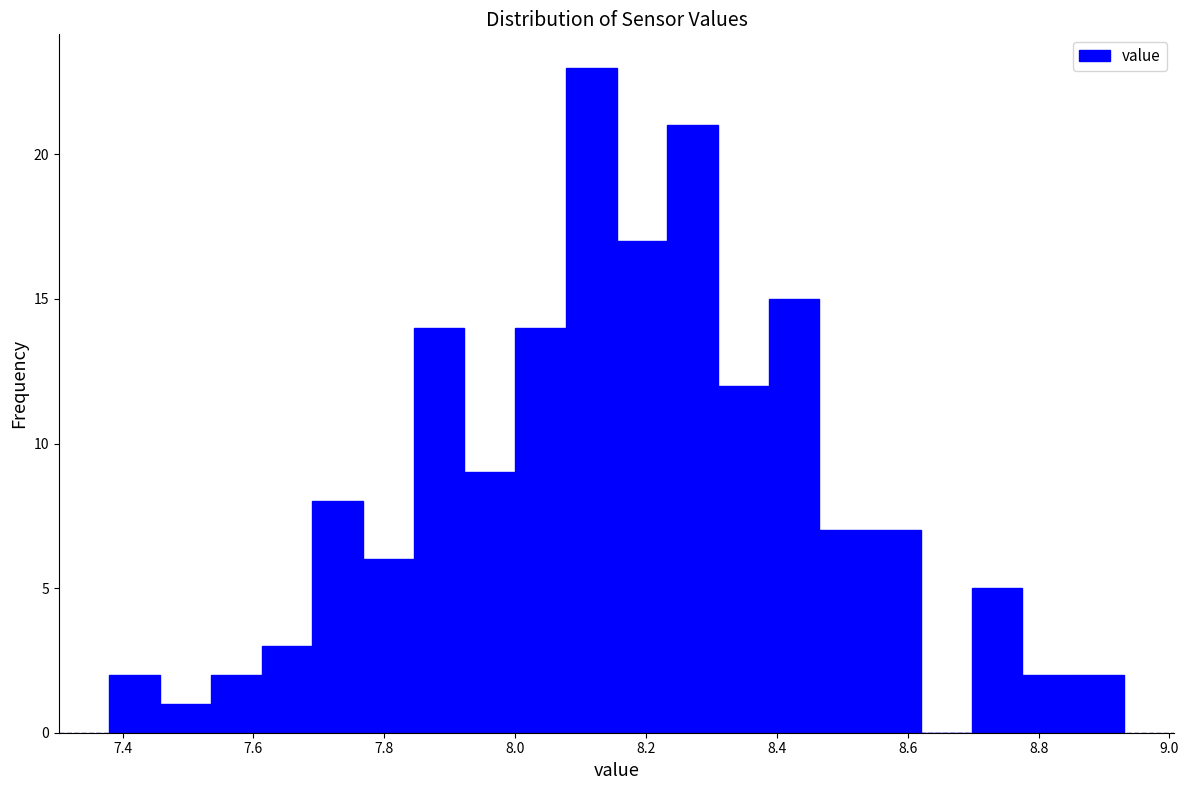

Around what value on the x-axis is the tallest bar? Give the approximate position of its centre, as read against the axis.

8.12